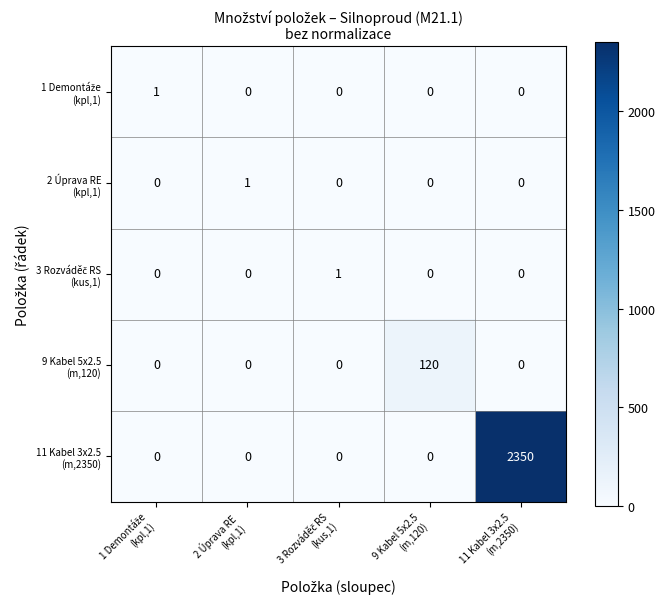

At which category does the chart reach its peak across all series?

11 Kabel 3x2.5
(m,2350)